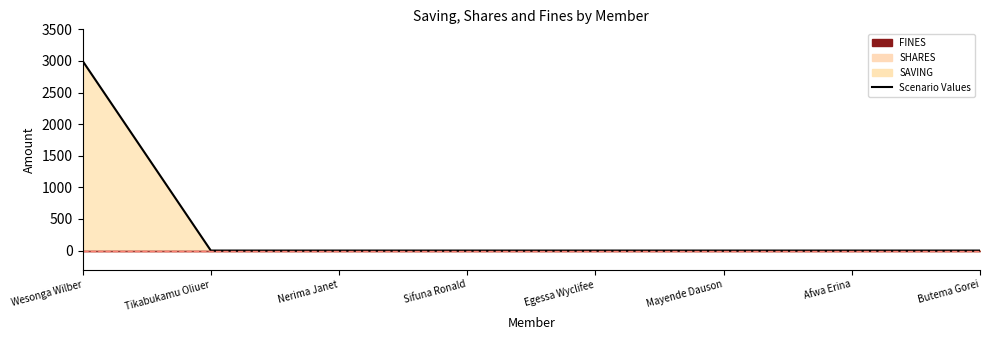

True or false: the data has more than 2 interior local peaks.

False